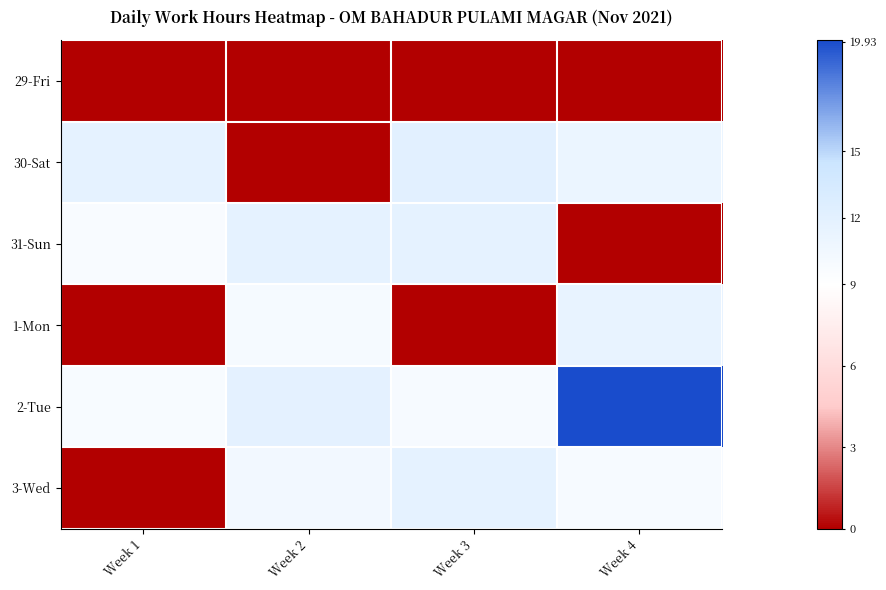

What is the spread (max minus min) of values at Week 2?

11.9